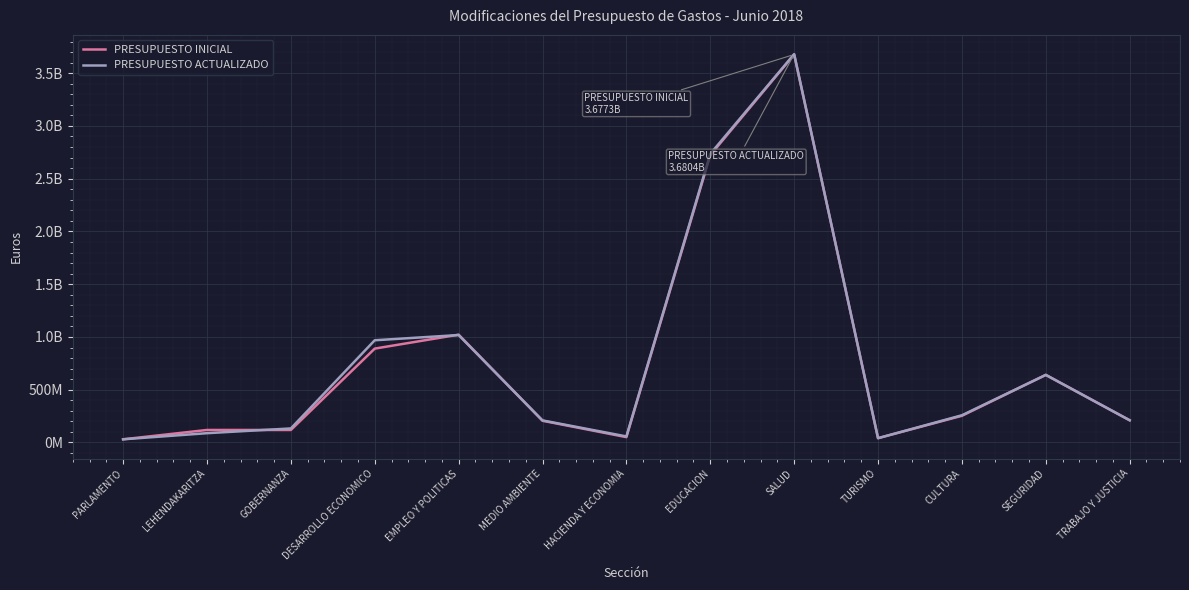

Which category has the highest value in the PRESUPUESTO ACTUALIZADO series?

SALUD